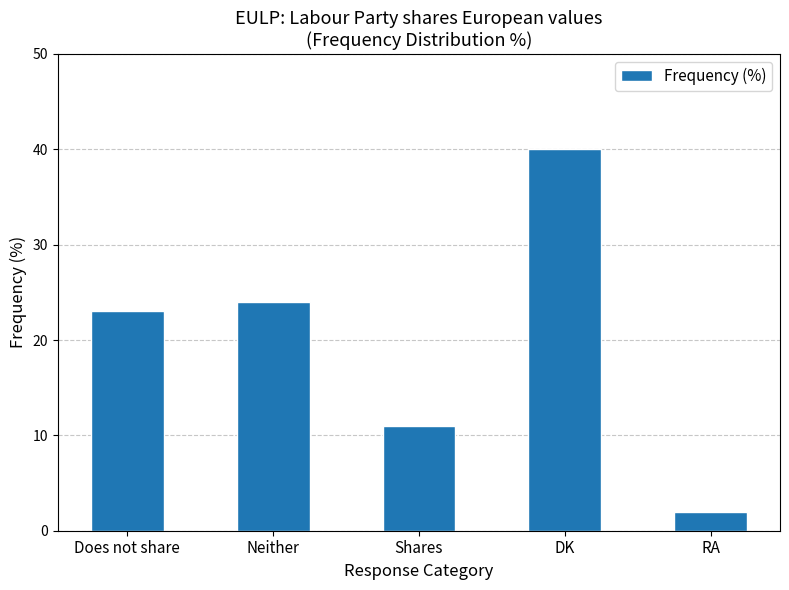

Does the chart contain any negative values?

No